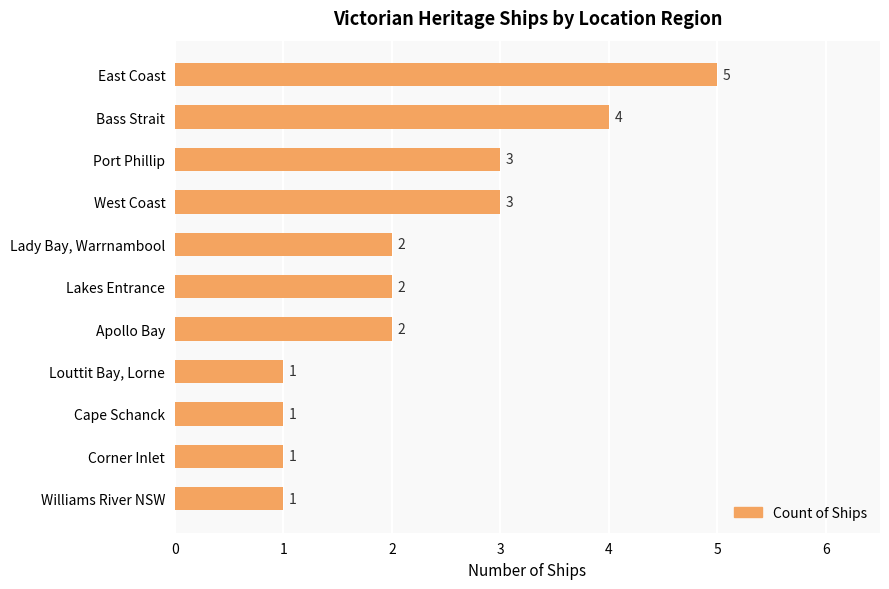

How many categories are shown in the chart?

11